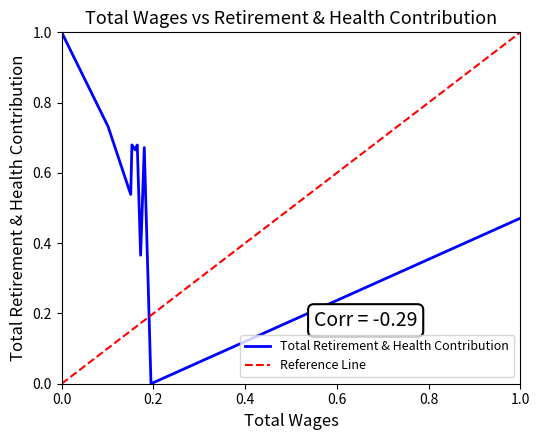

What is the maximum value for Total Retirement & Health Contribution?

1.0